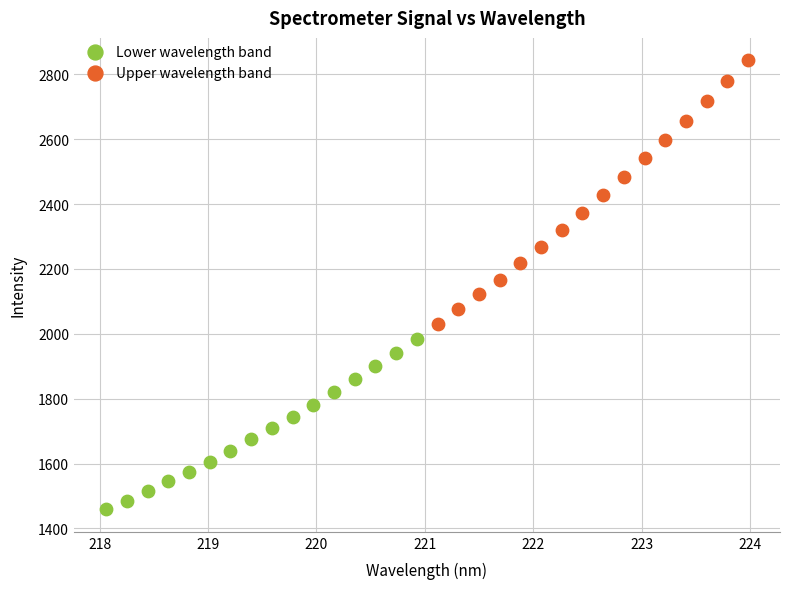

Which series has the largest Y range (max minus min)?

Upper wavelength band